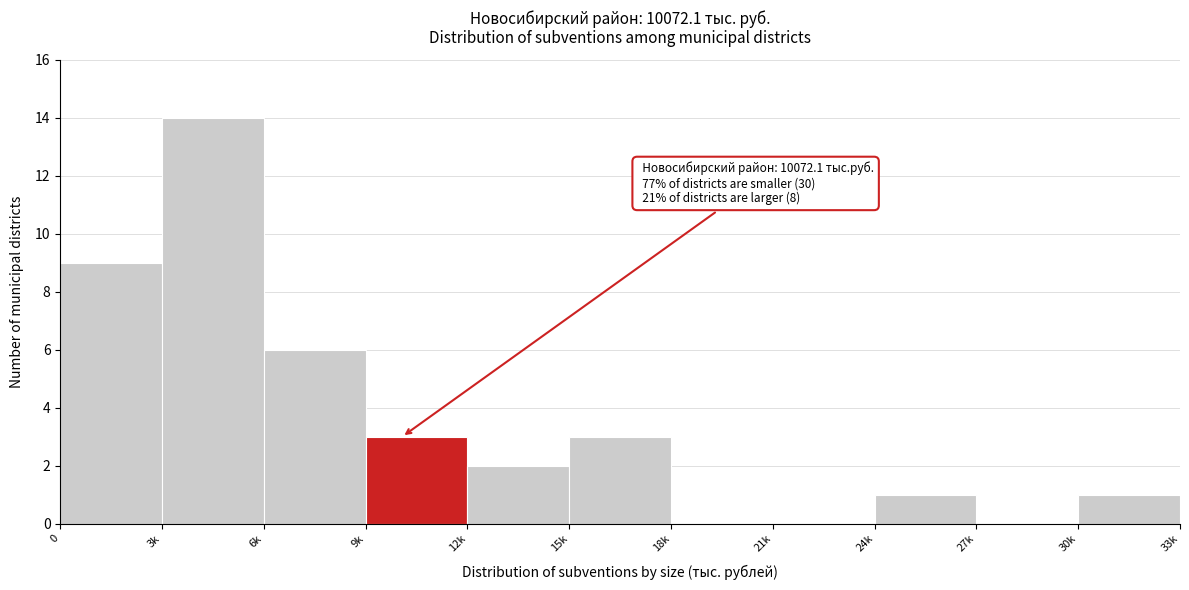

Reading left to right, transcribe all the data shown in this chart.

0=9	3k=14	6k=6	9k=3	12k=2	15k=3	18k=0	21k=0	24k=1	27k=0	30k=1